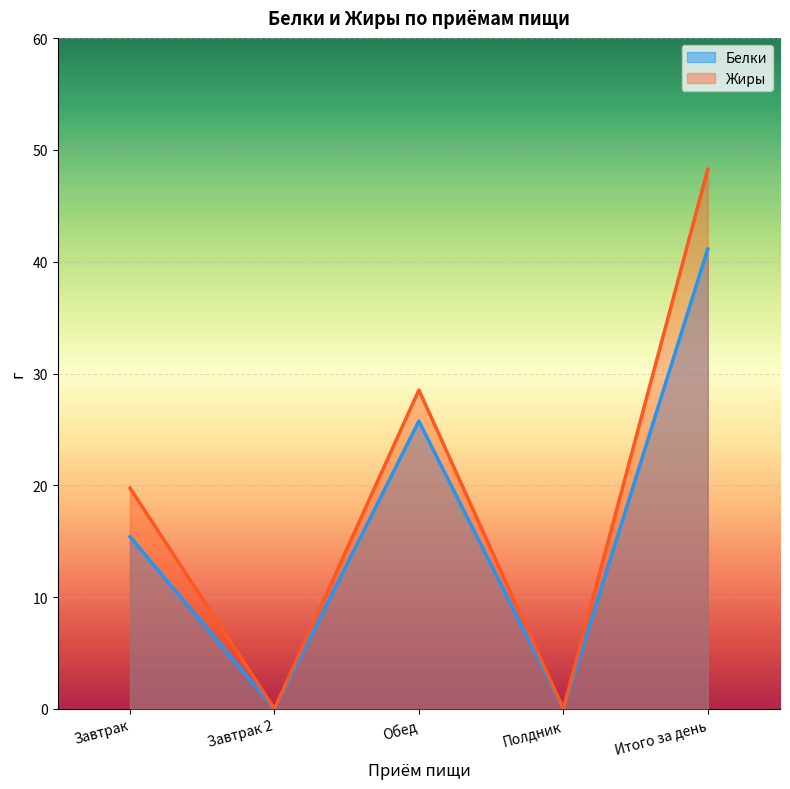

What position from the left is Обед?

3